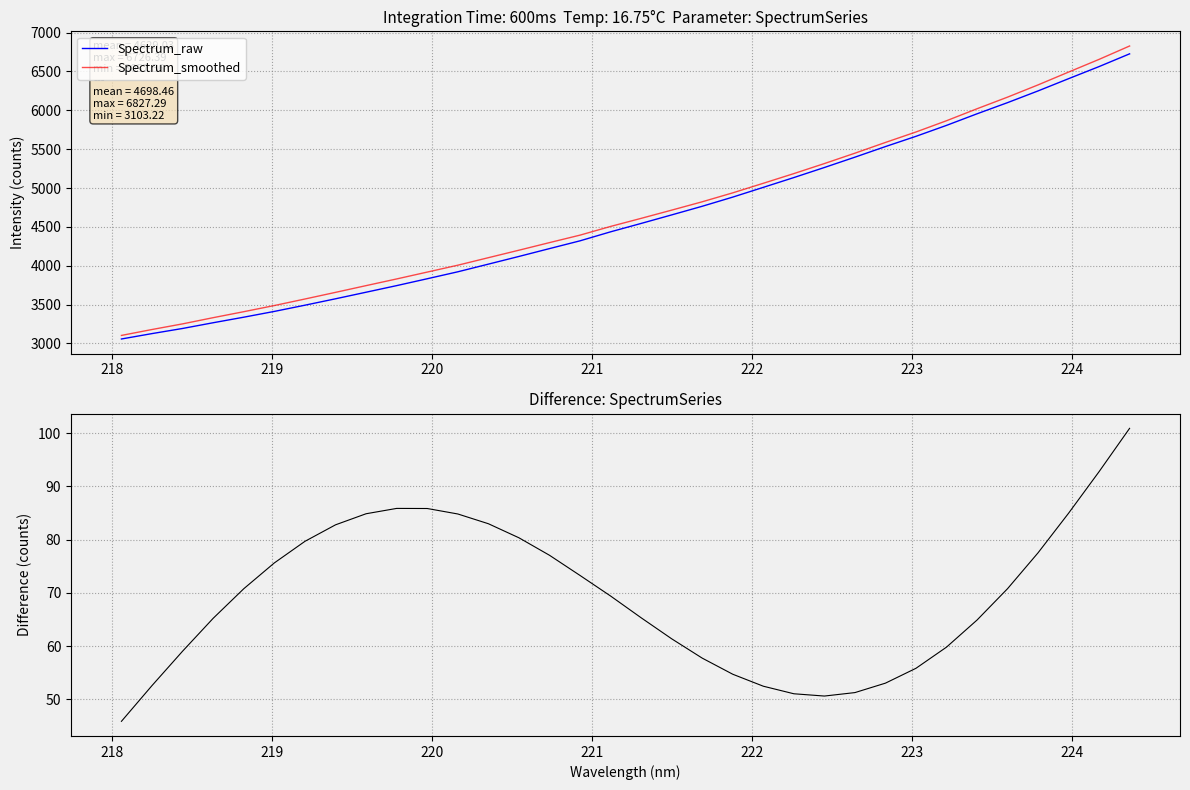

What is the lowest value of the Spectrum_raw series?

3057.4